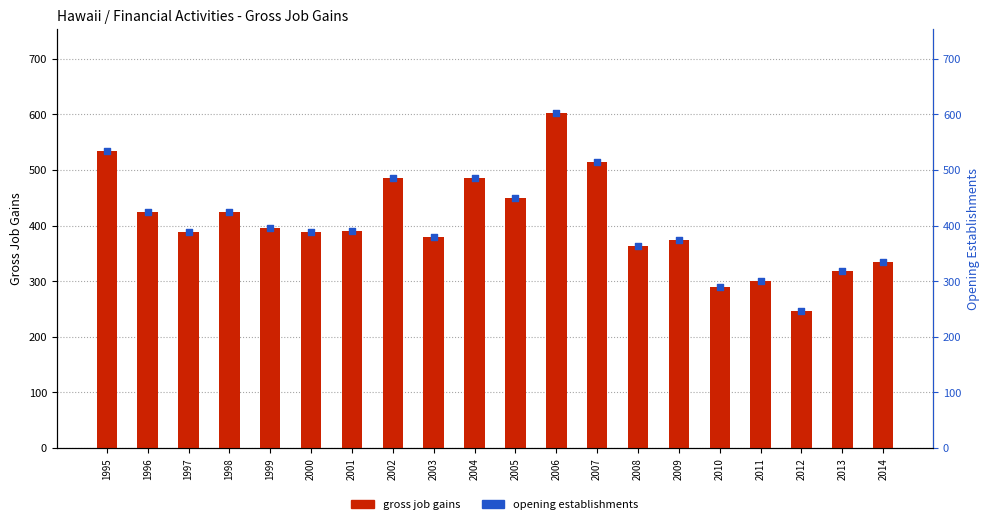

At how many categories does at least one series exceed 264?

19